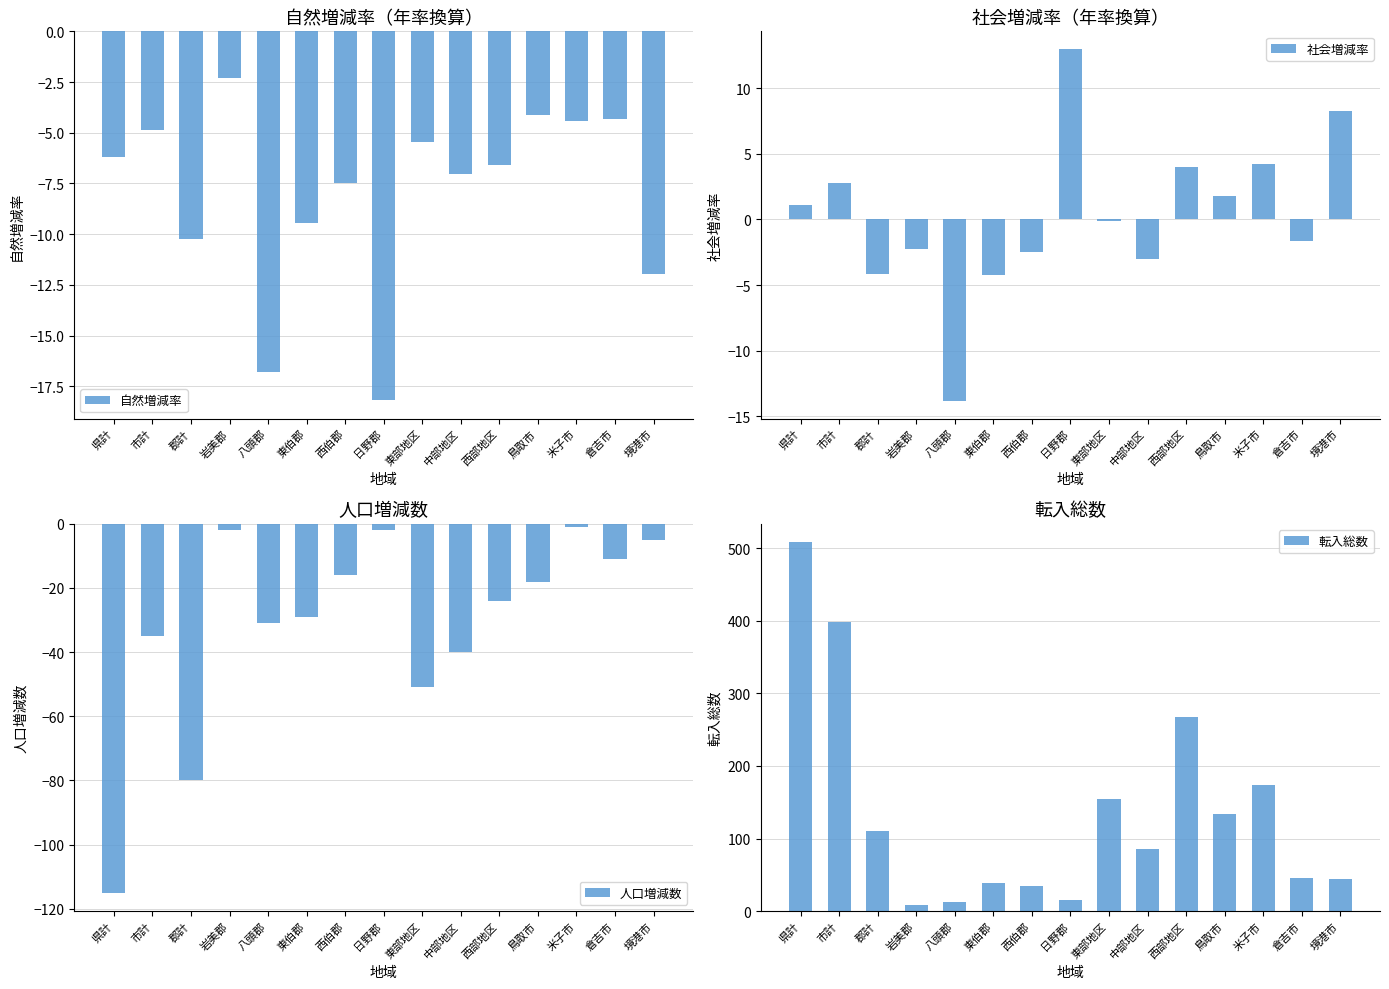

The 自然増減率 series shows -11.1 at 中部地区. True or false?

False